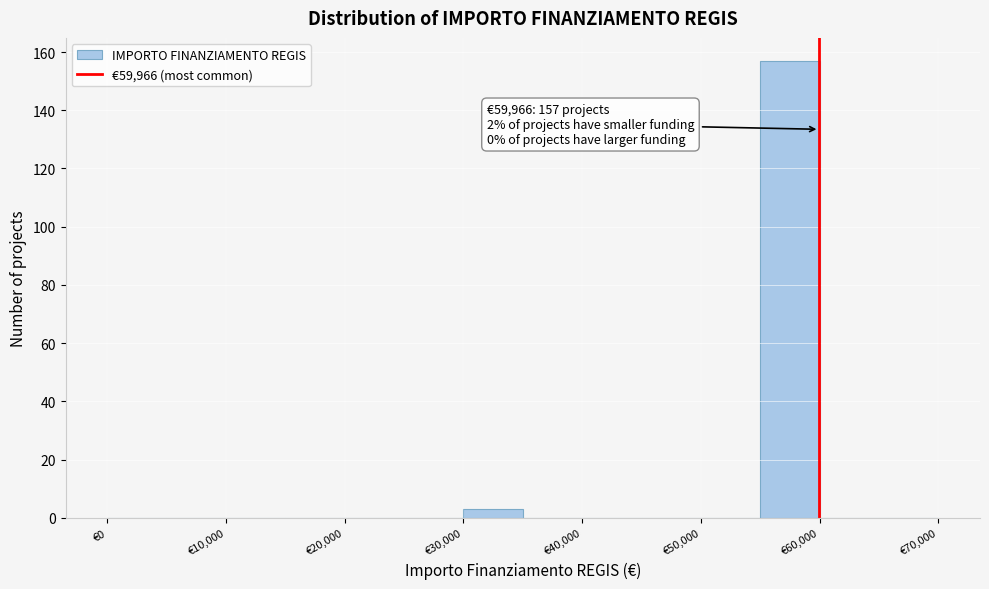

Over which range of the x-axis is the bar tallest?

55000 to 60000